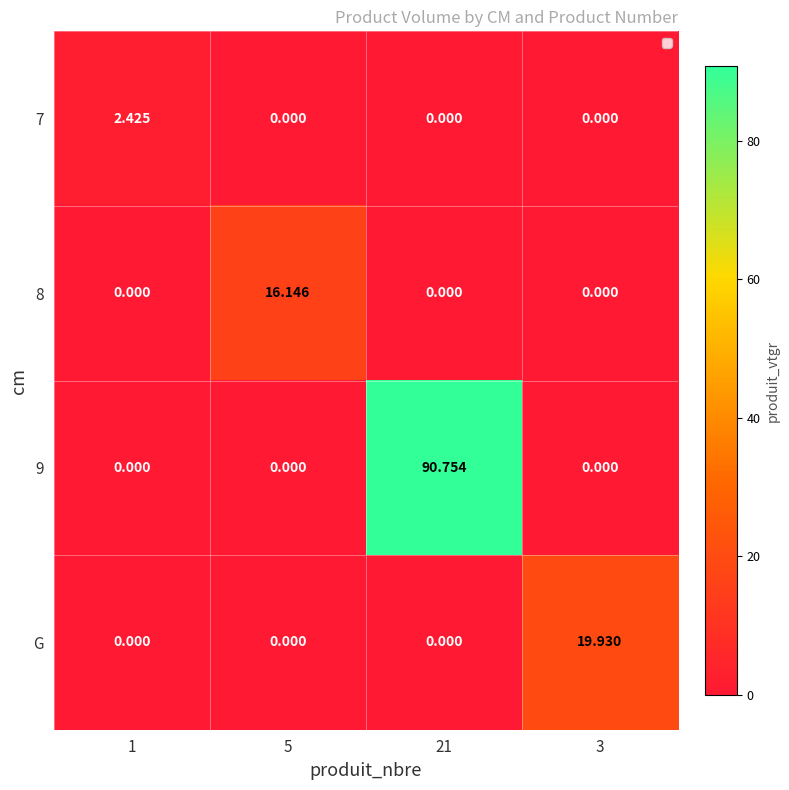

What is the total value across all series at 5?

16.1